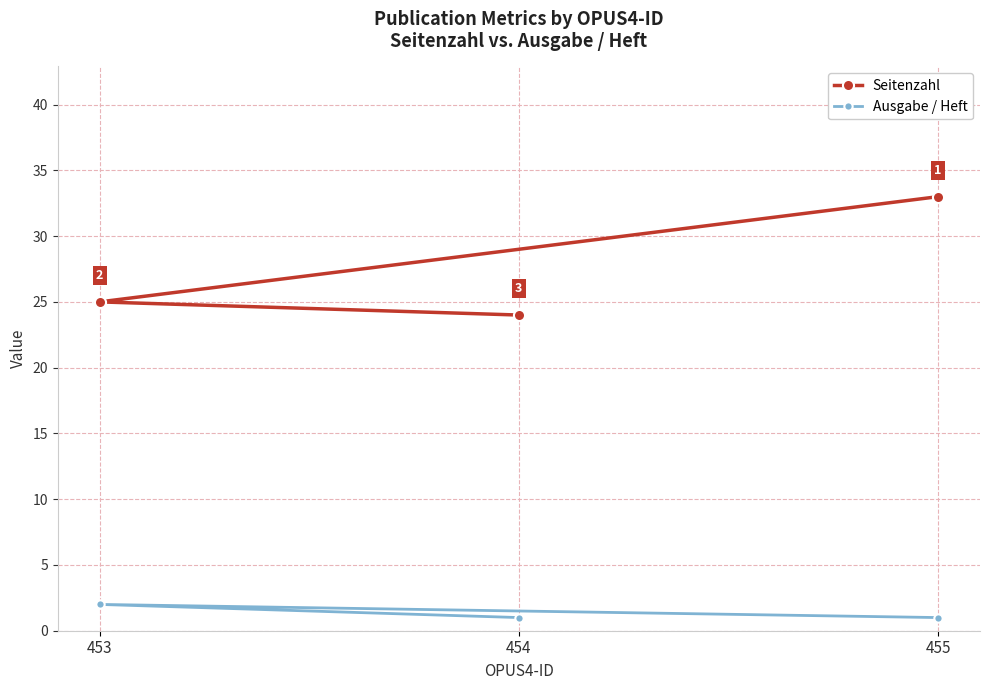

How many series are shown in this chart?

2